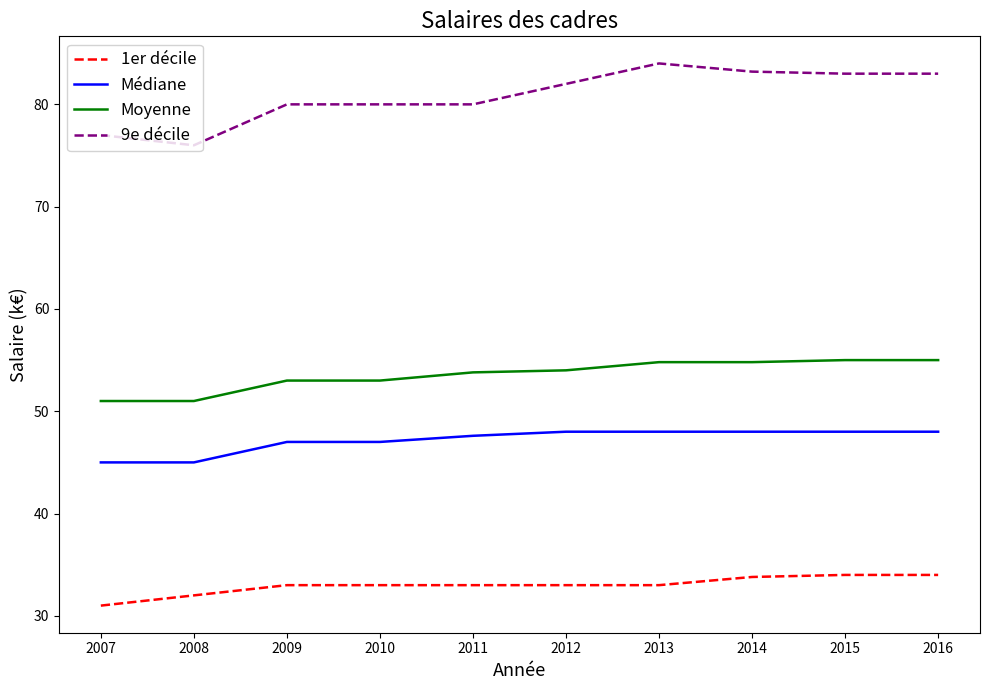

Which series has the largest total across all categories?

9e décile